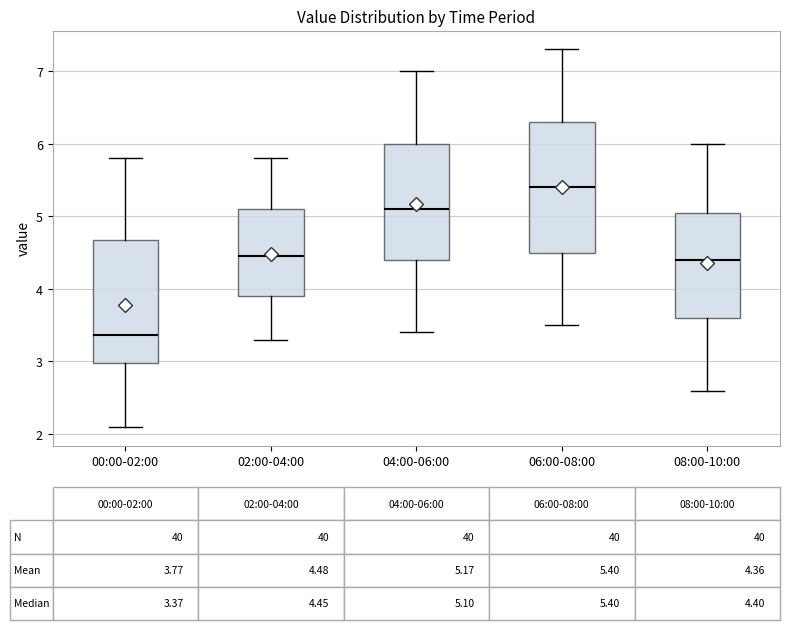

Which box is the tallest, from its lower edge to its upper edge?

06:00-08:00